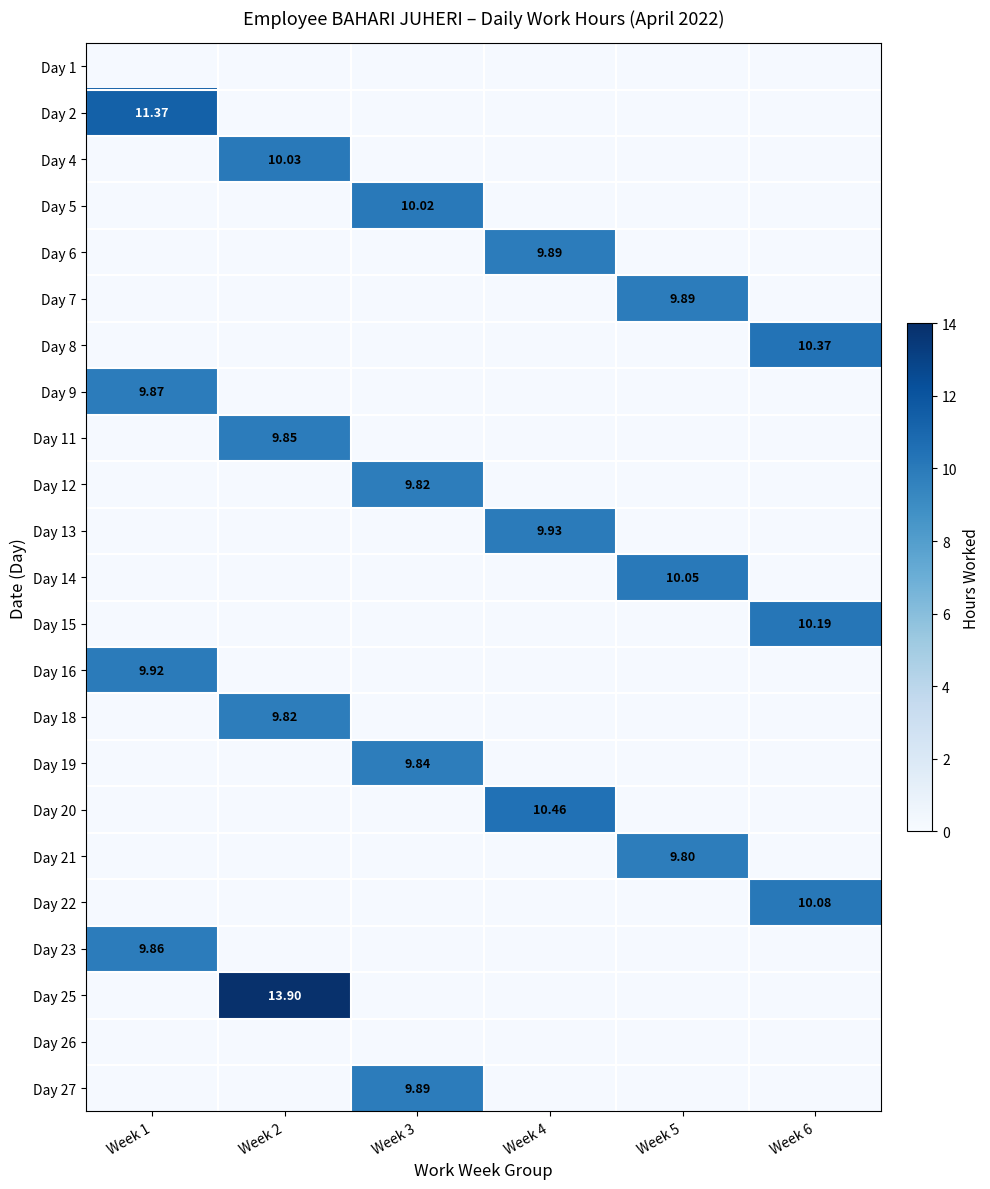

Is it true that Day 2 equals 18.8 at Week 1?

False